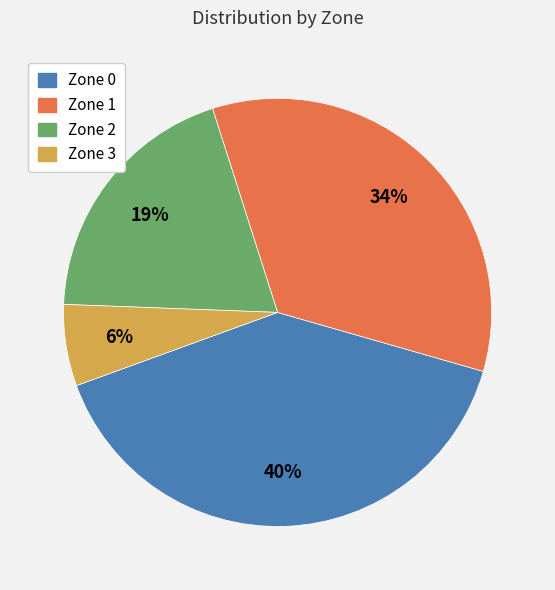

Does Zone 2 account for over 50% of the chart?

No